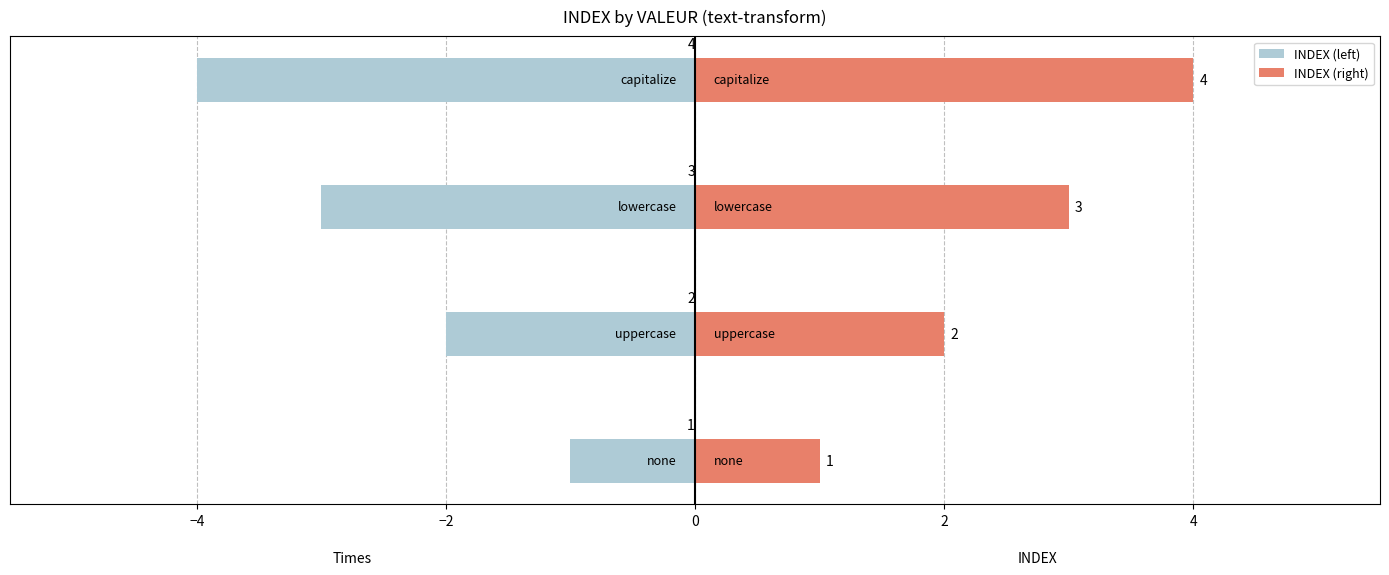

What position from the right is −2?

2